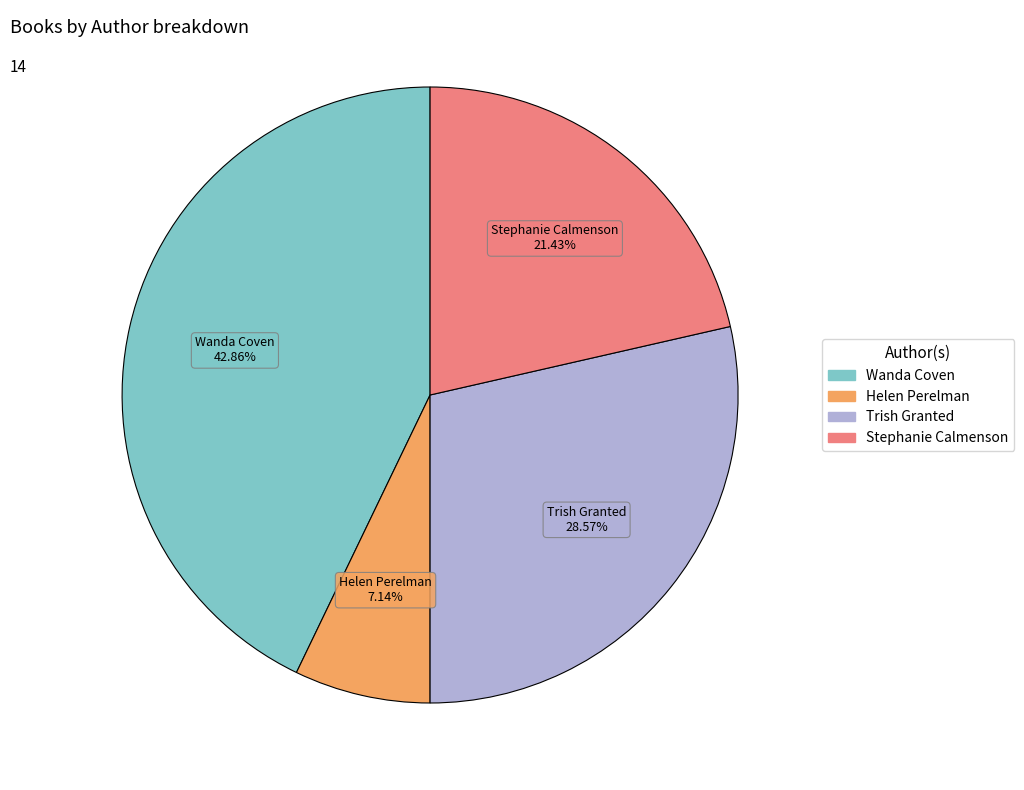

Combined, what portion of the pie is Helen Perelman and Trish Granted?

35.7%